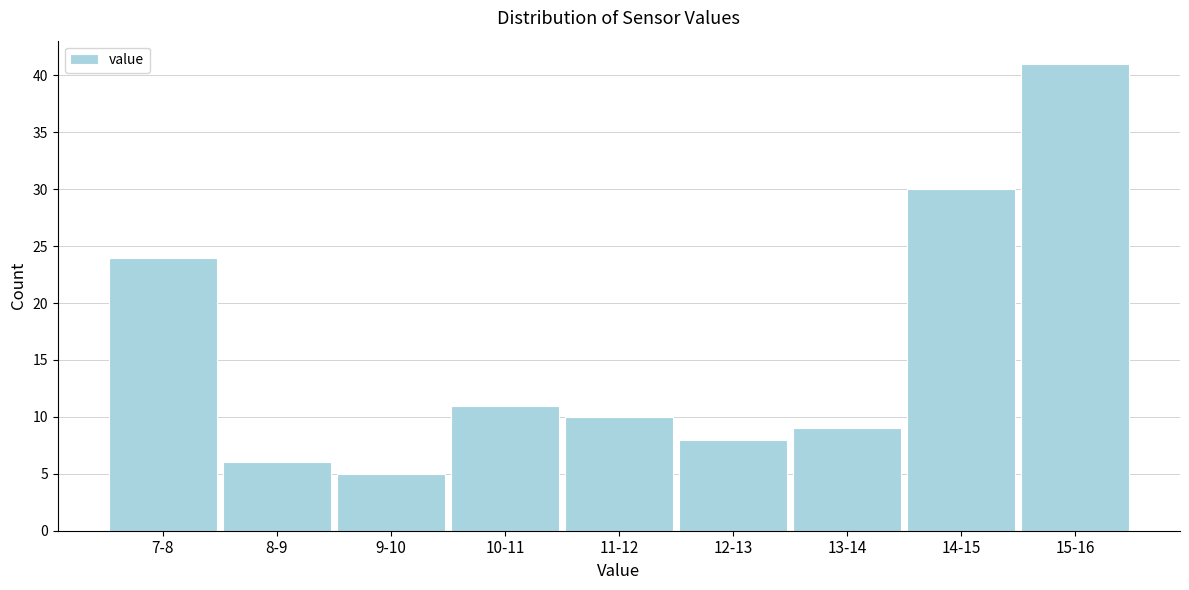

Reading right to left, extract all data points from this chart.

41	30	9	8	10	11	5	6	24